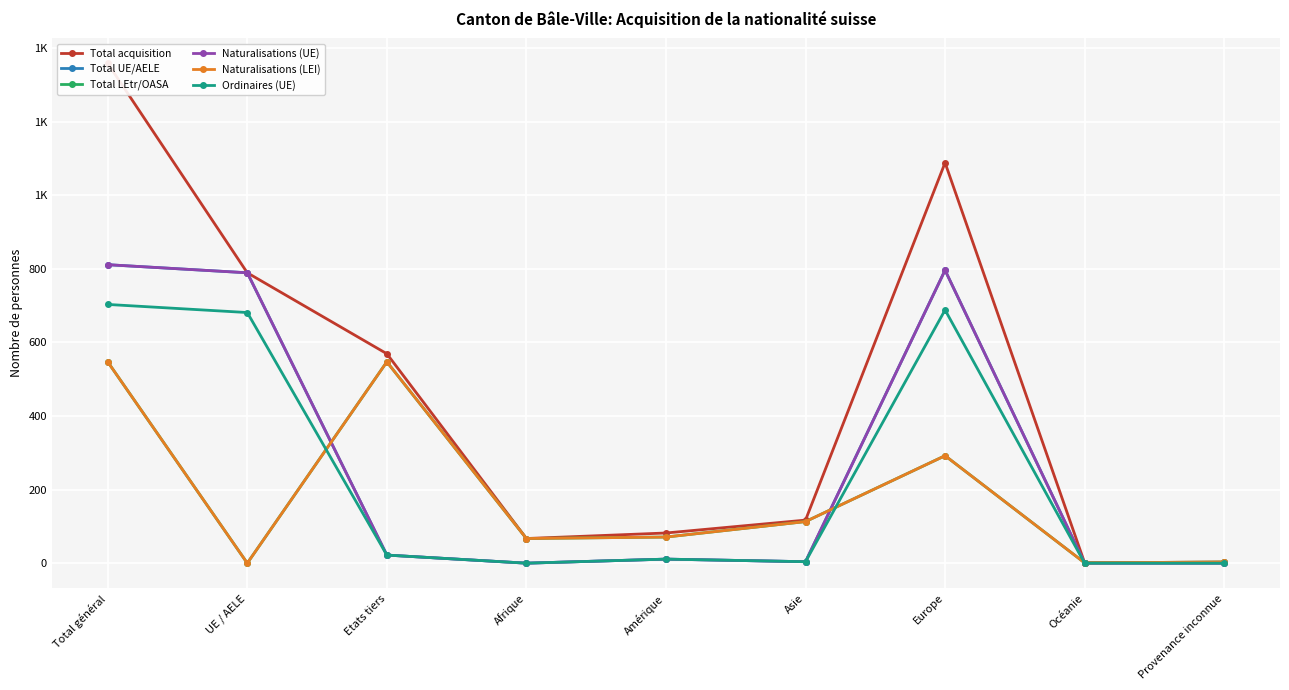

What is the difference between the highest and lowest values at Europe?

796